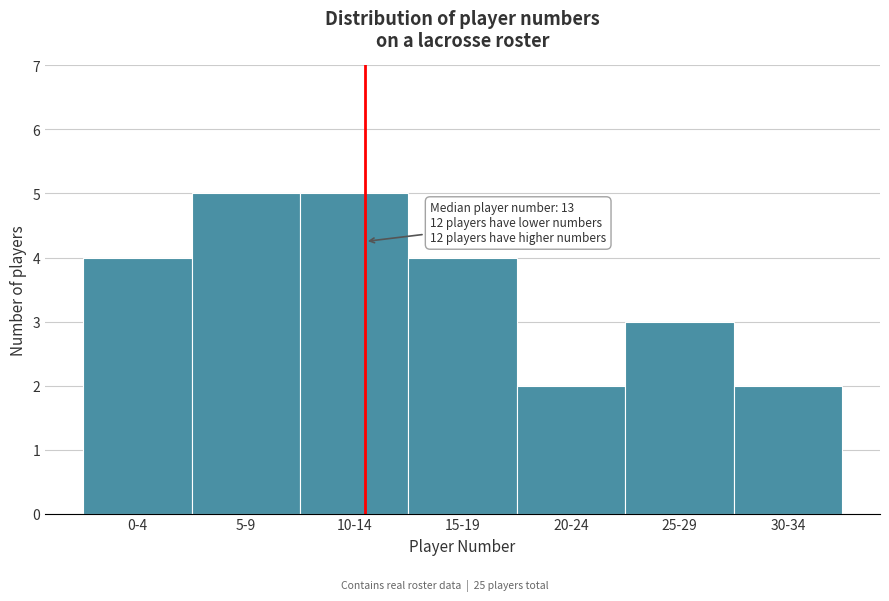

Reading right to left, extract all data points from this chart.

2	3	2	4	5	5	4